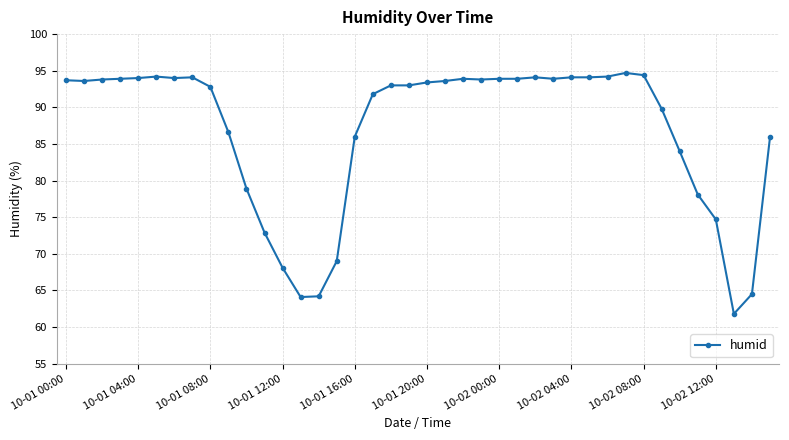

What is the maximum value shown in the chart?

94.7